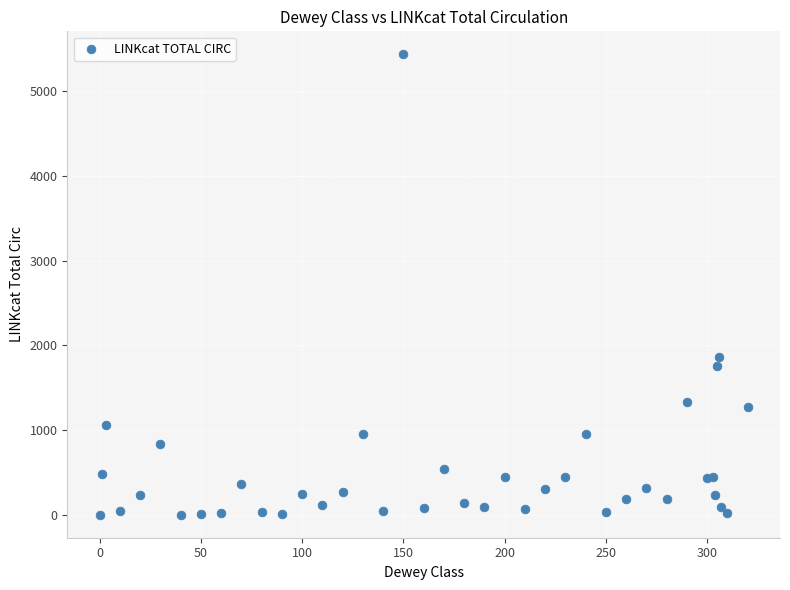

What Y value in the scatter plot is closest to 2719?

1858